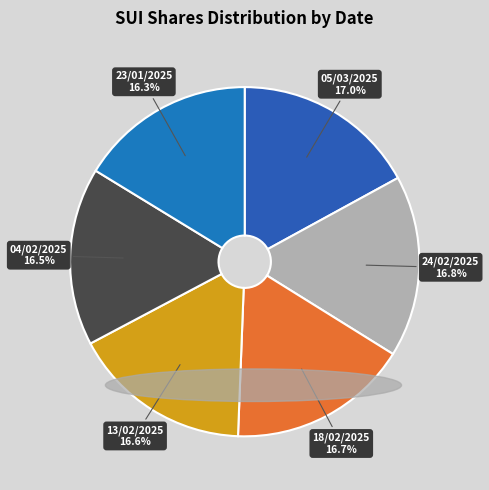

True or false: 18/02/2025 accounts for 31% of the total.

False